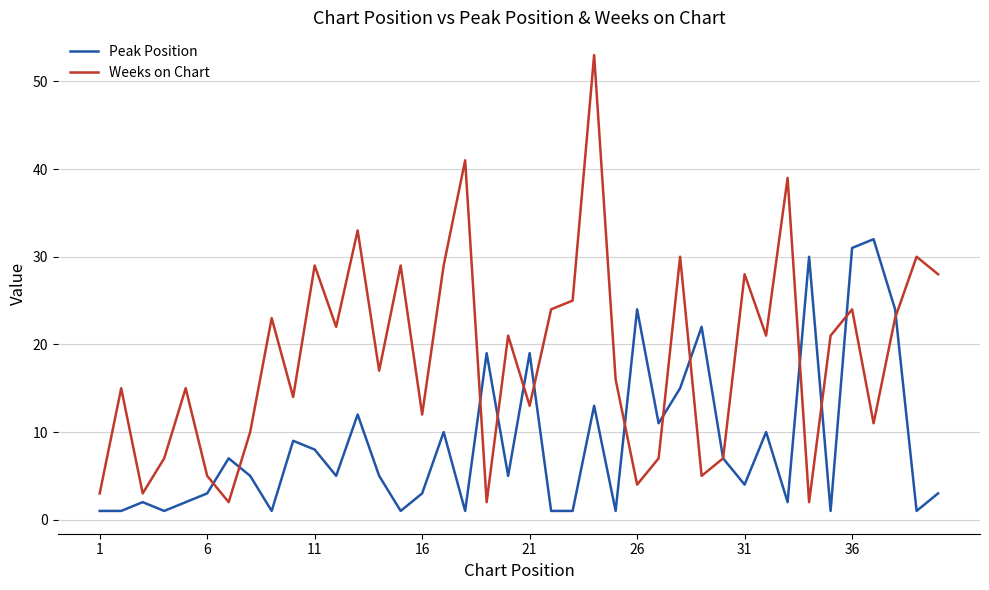

List the series in order of their overall mean, highest first.

Weeks on Chart, Peak Position